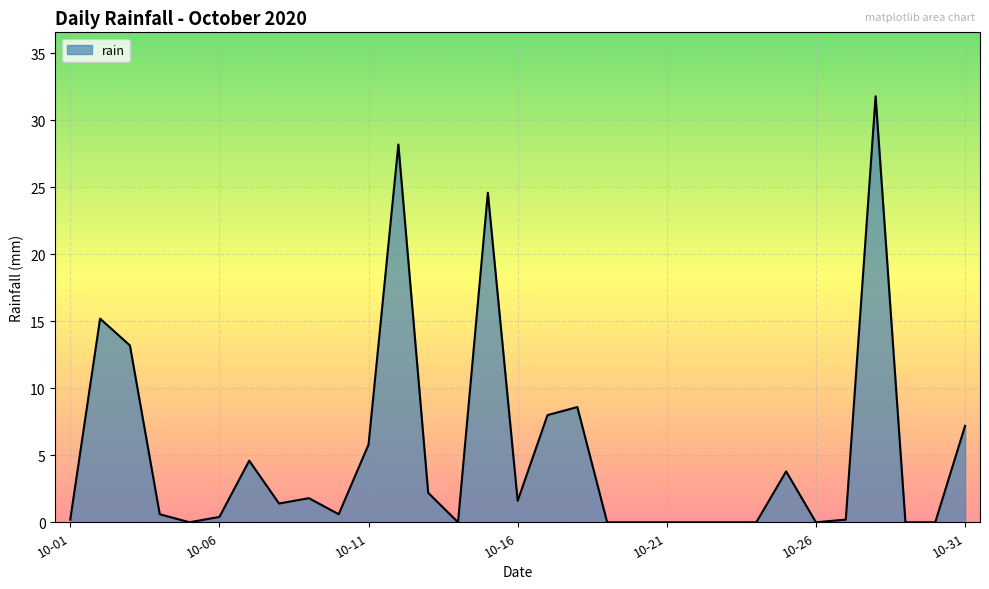

How many categories are shown in the chart?

31